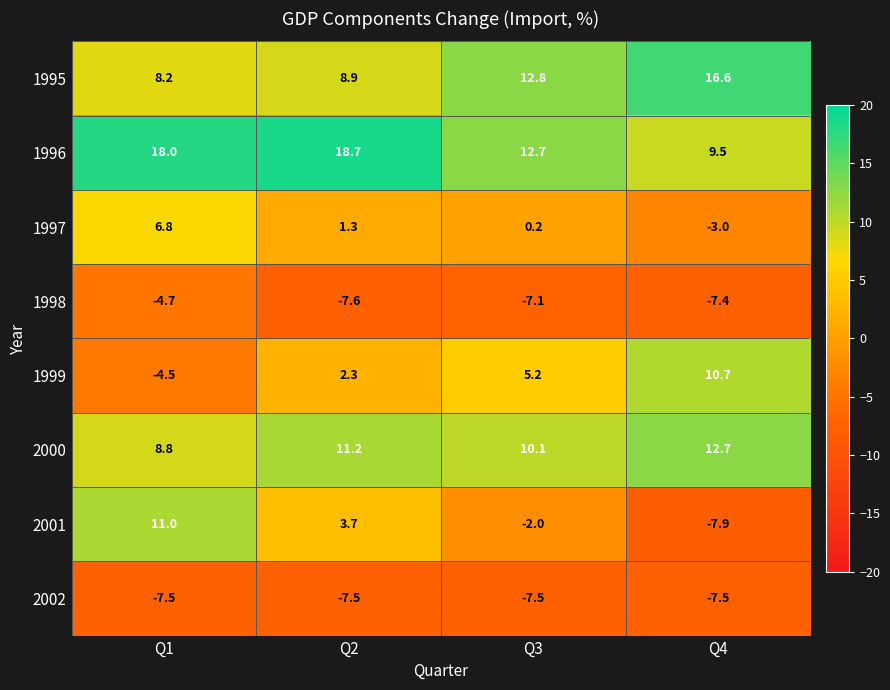

Which category has the lowest value across all series?

Q4